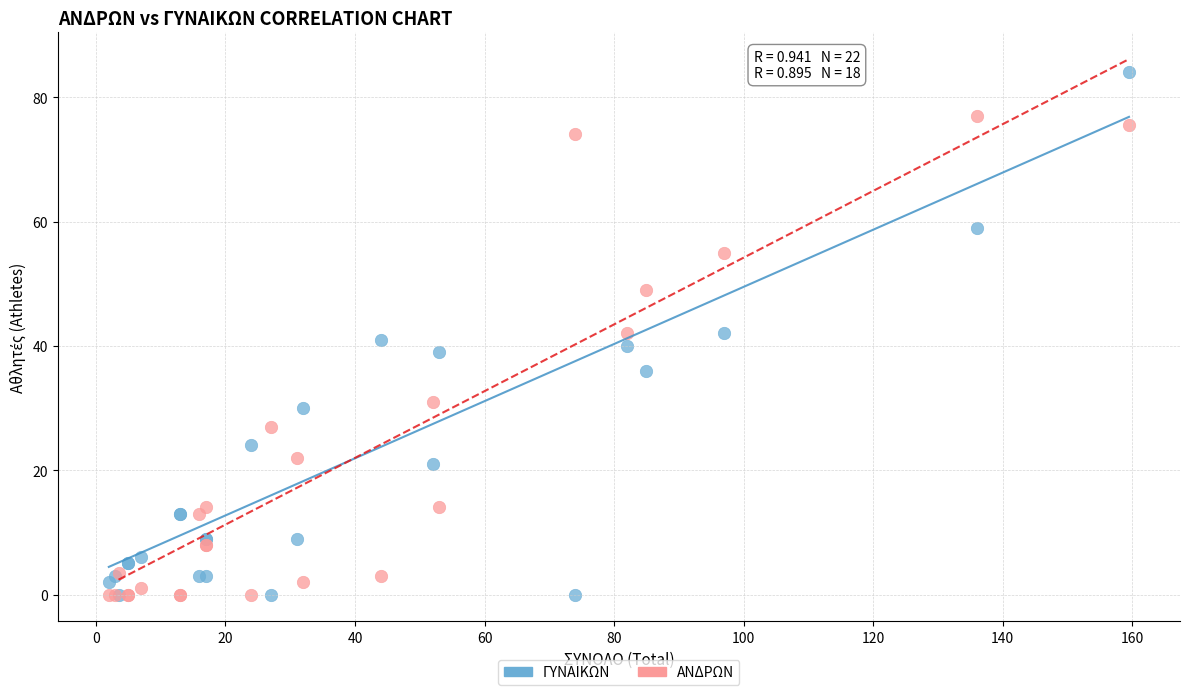

Which series has the widest spread of Y values?

ΓΥΝΑΙΚΩΝ